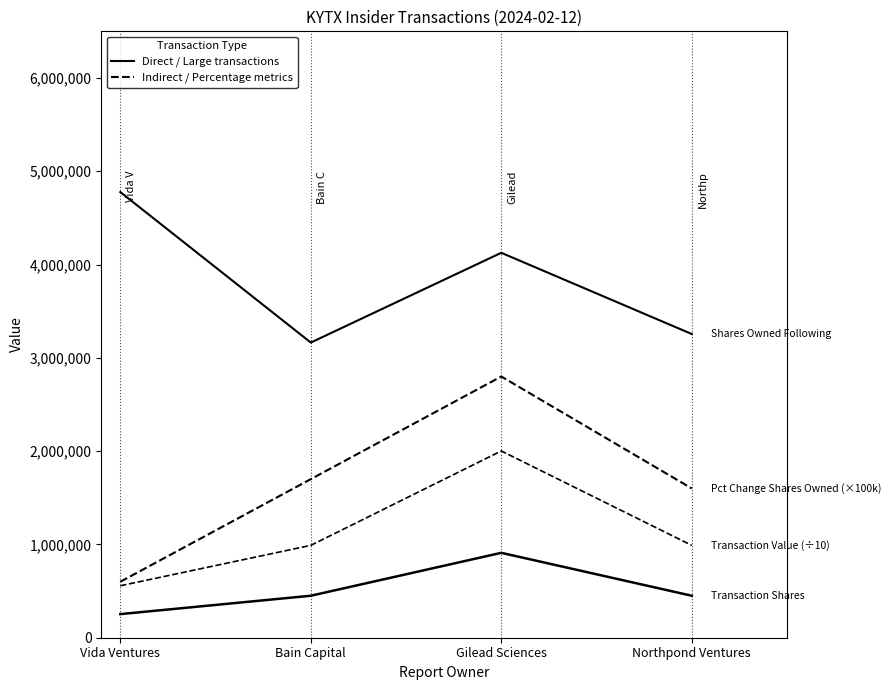

What position from the right is Vida Ventures?

4